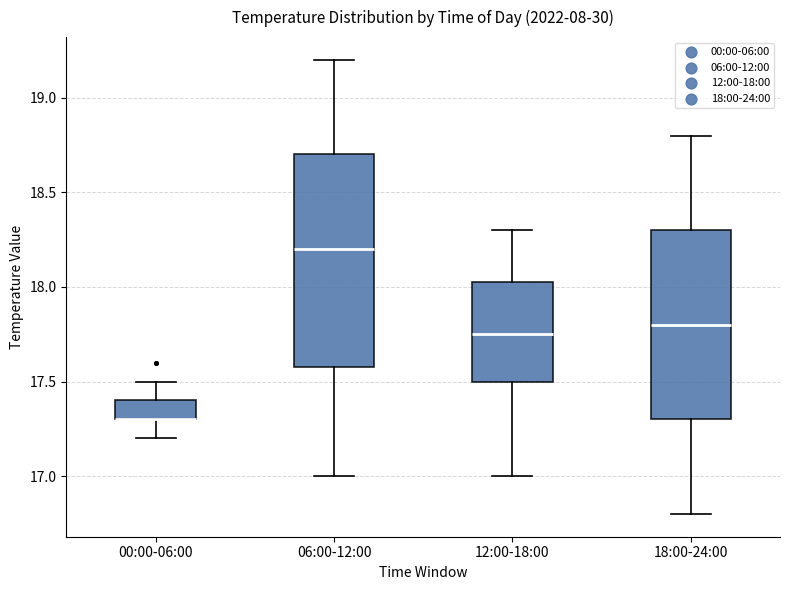

Which box is the tallest, from its lower edge to its upper edge?

06:00-12:00